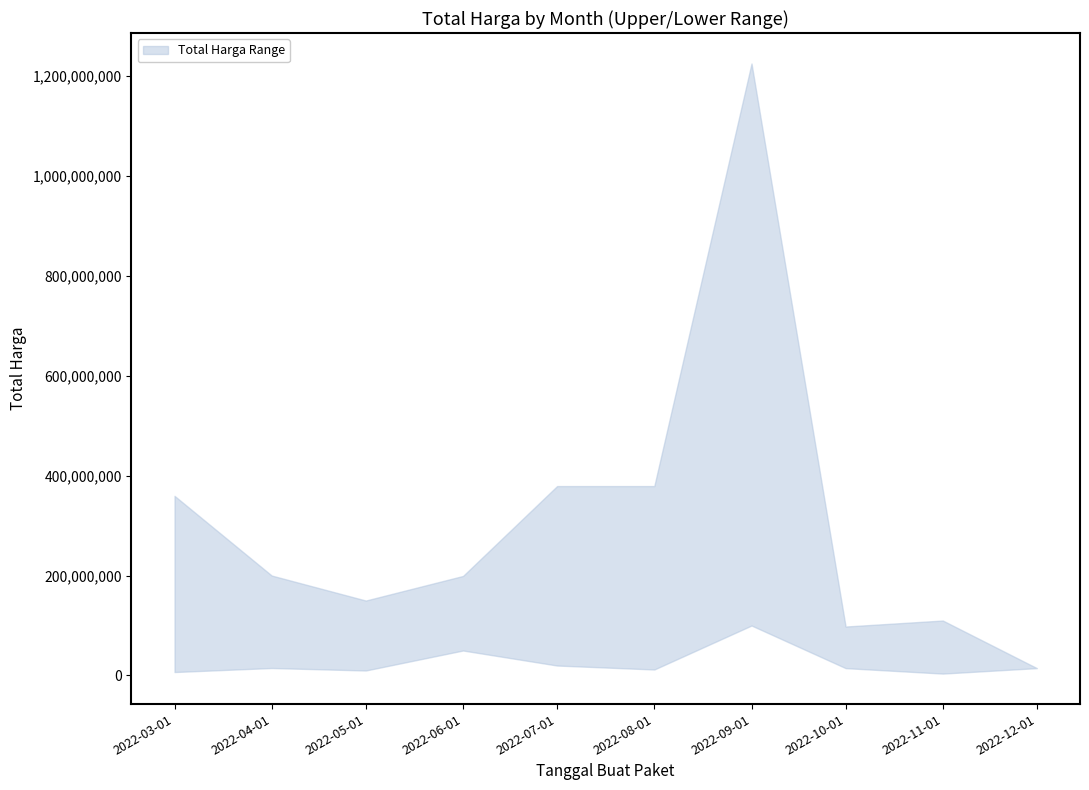

Is this an area chart (filled region under the line)?

No